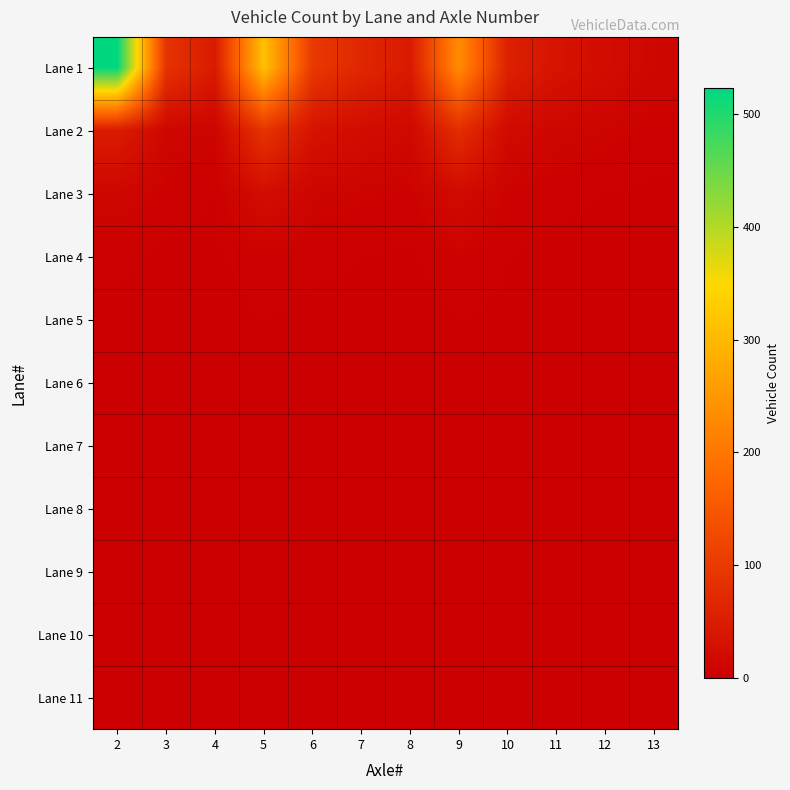

Which has a higher value, 6 or 12?

6